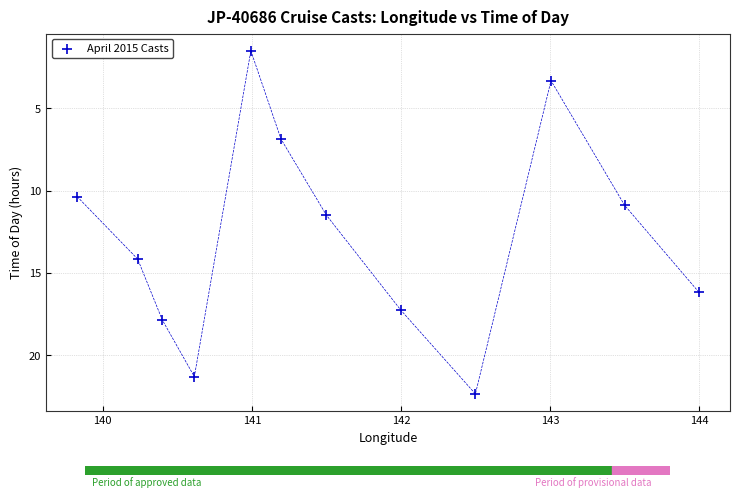

What is the average X value?

141.6